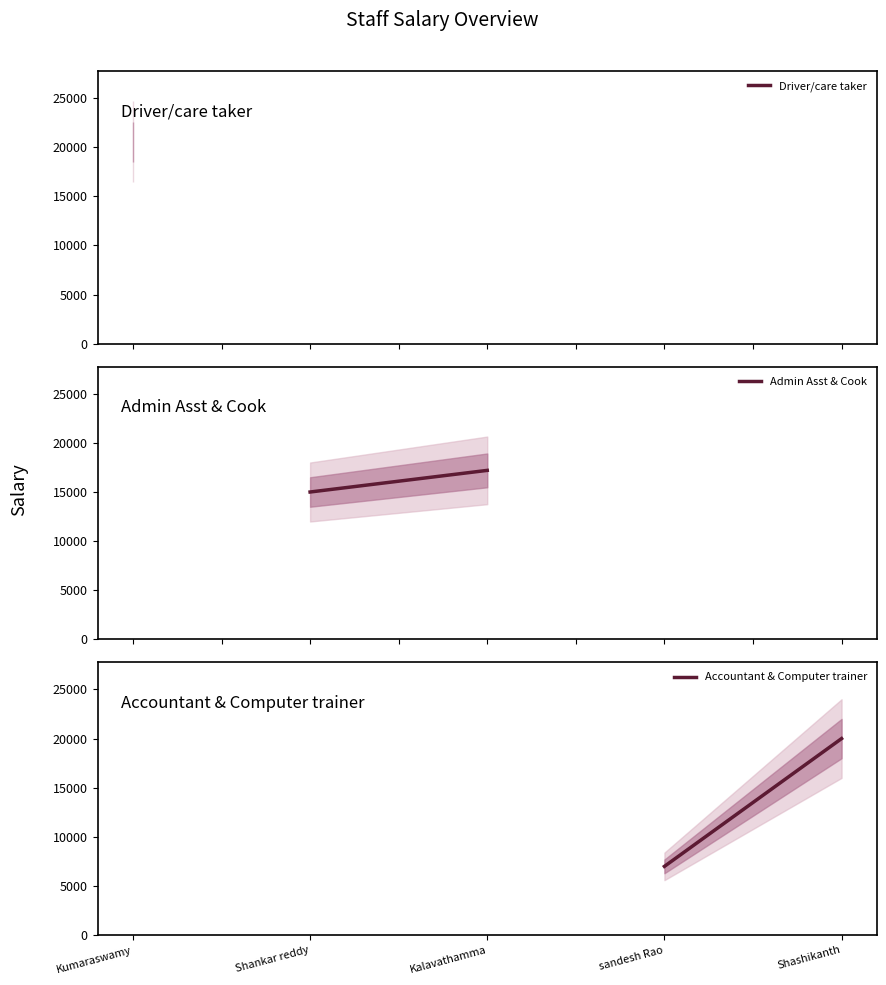

After their last crossing, which series has the higher values: Accountant & Computer trainer or Admin Asst & Cook?

Accountant & Computer trainer